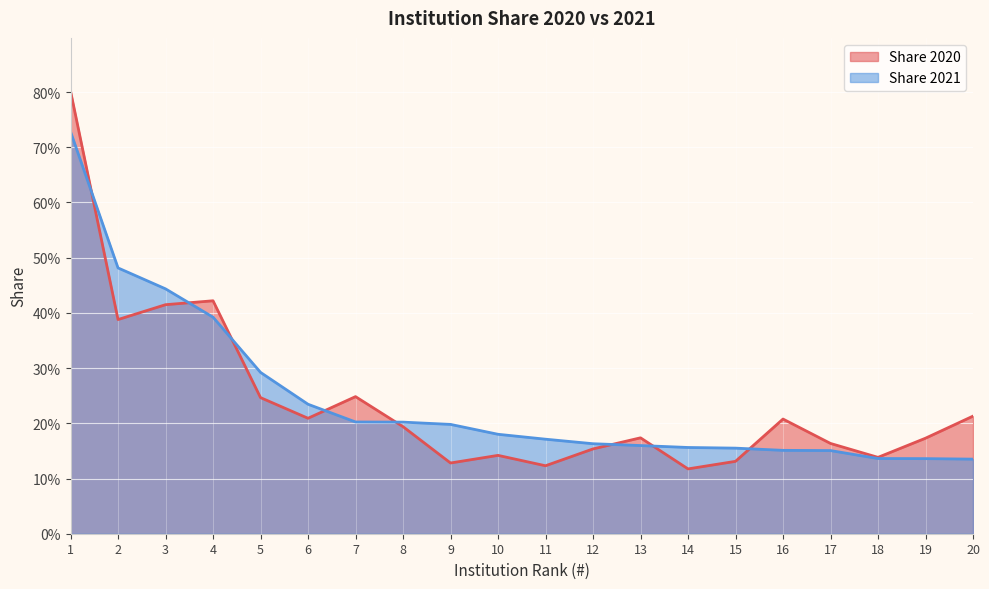

What is the difference between the Share 2021 values at 4 and 12?

22.9